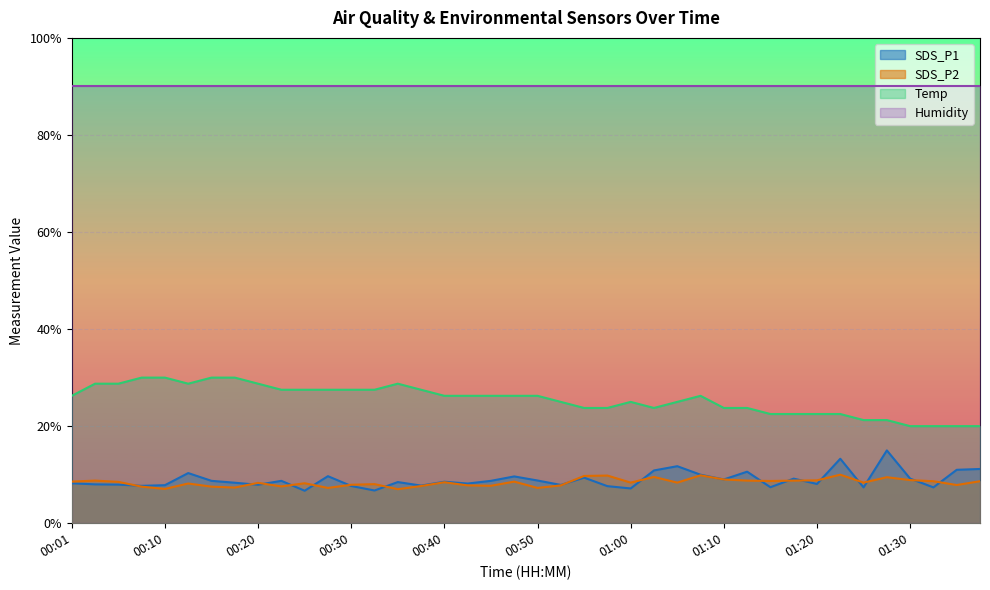

Which category has the highest value in the Temp series?

00:08